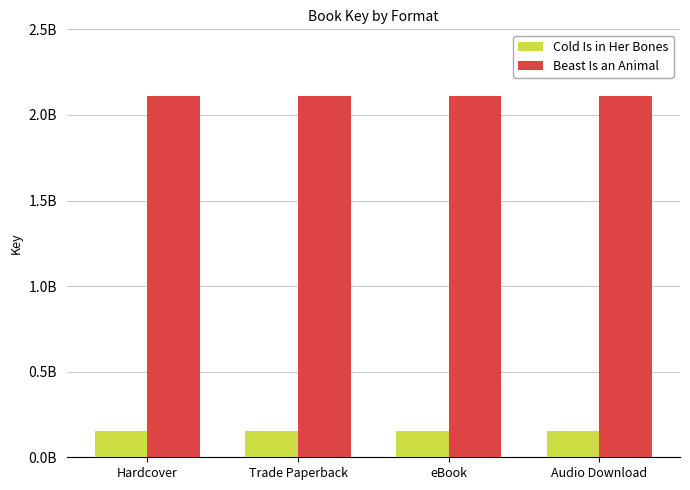

Does the chart contain any negative values?

No